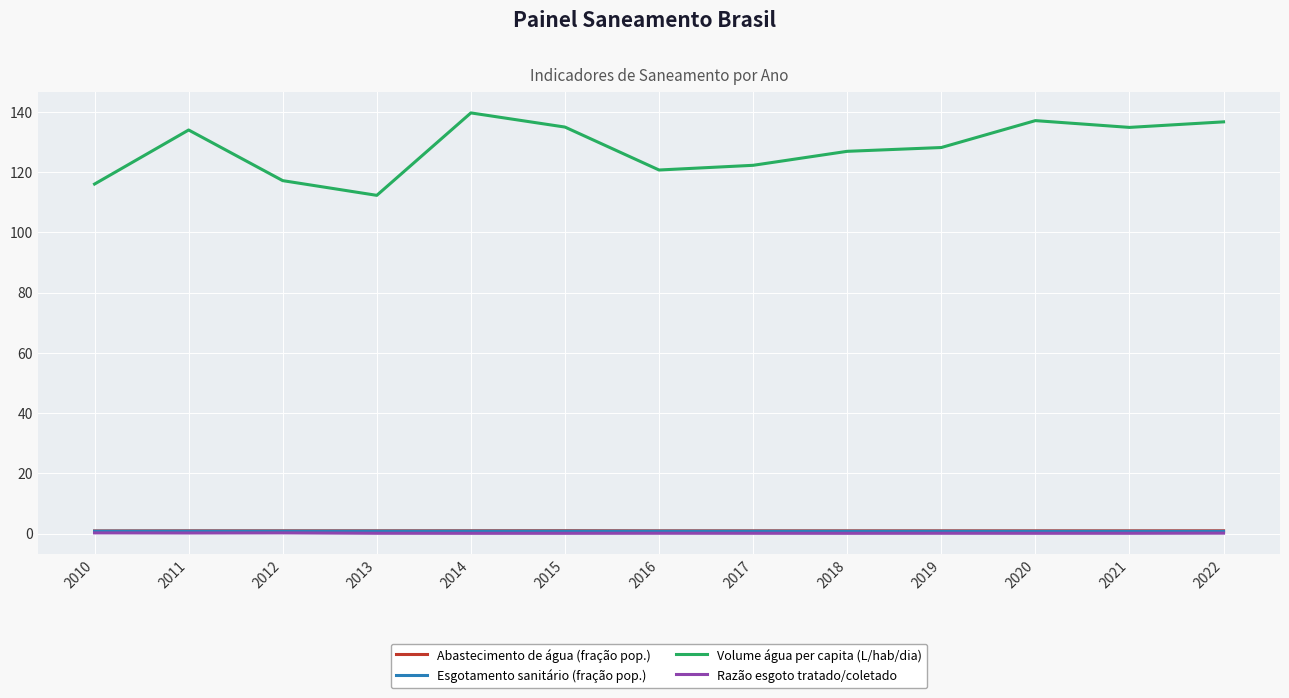

True or false: Razão esgoto tratado/coletado and Volume água per capita (L/hab/dia) cross at least once.

False